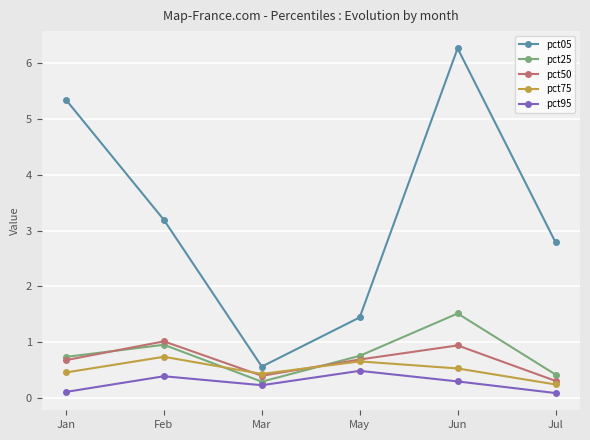

How many lines are shown in the chart?

5